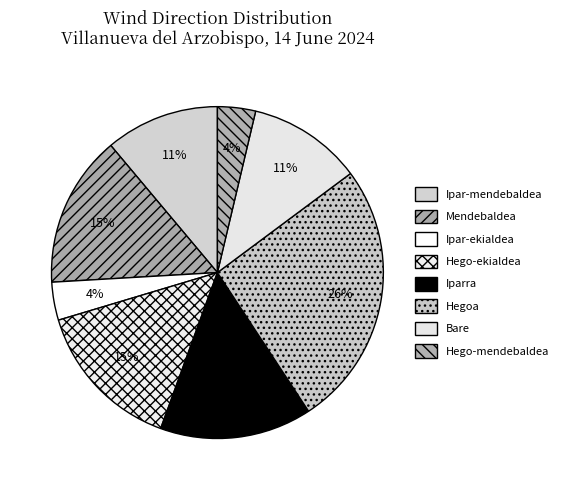

What percentage is NOT represented by Hego-mendebaldea?

96.3%